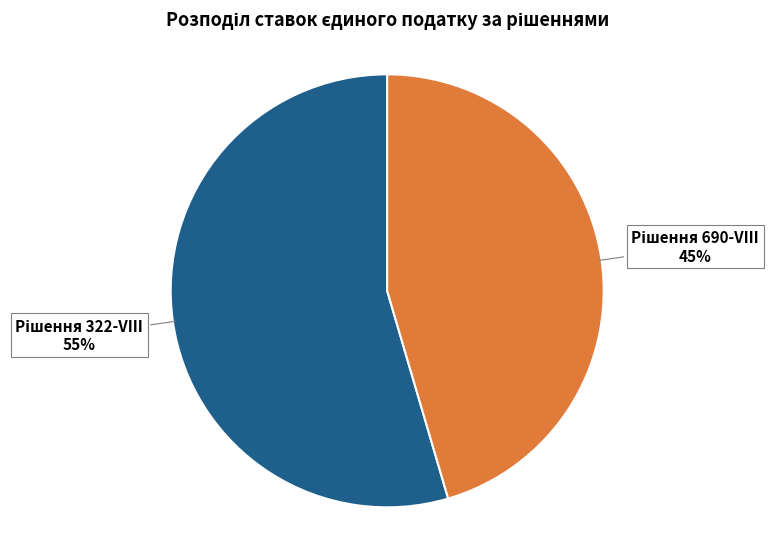

Is there a majority slice in this chart?

Yes